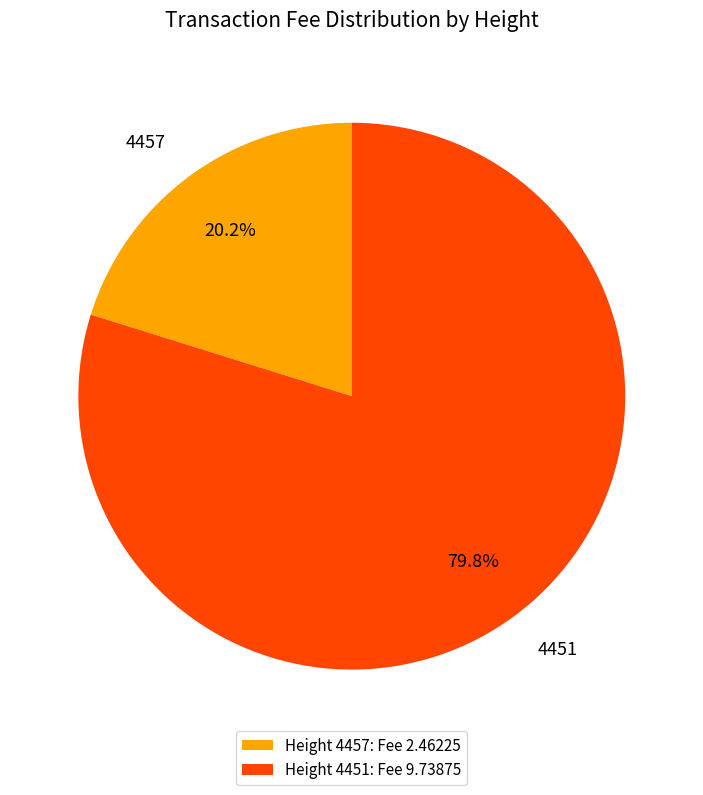

Is it true that 4451 is 72% of the pie?

False